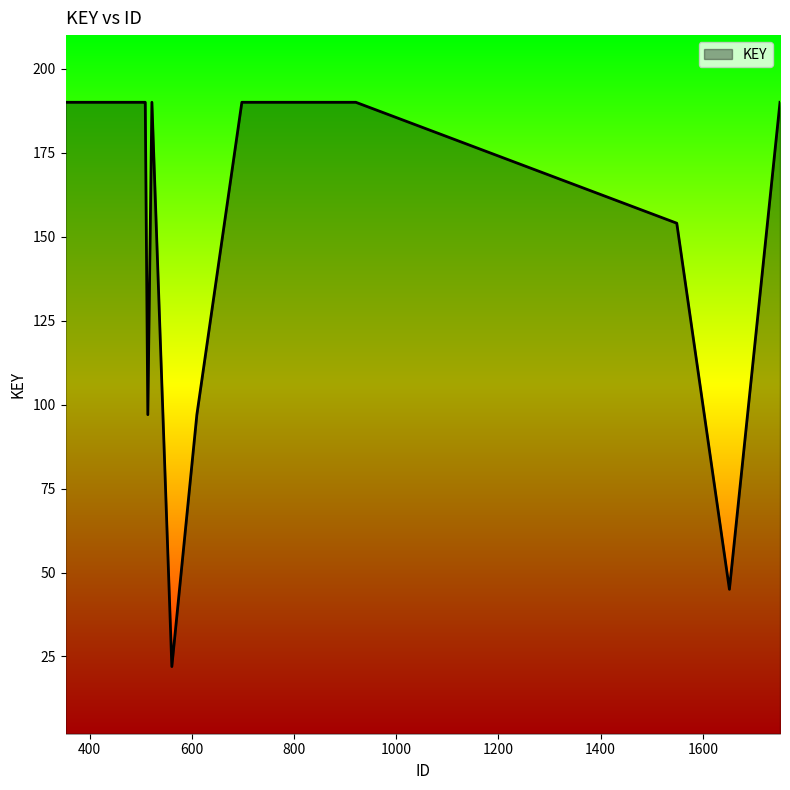

What is the minimum value shown in the chart?

22